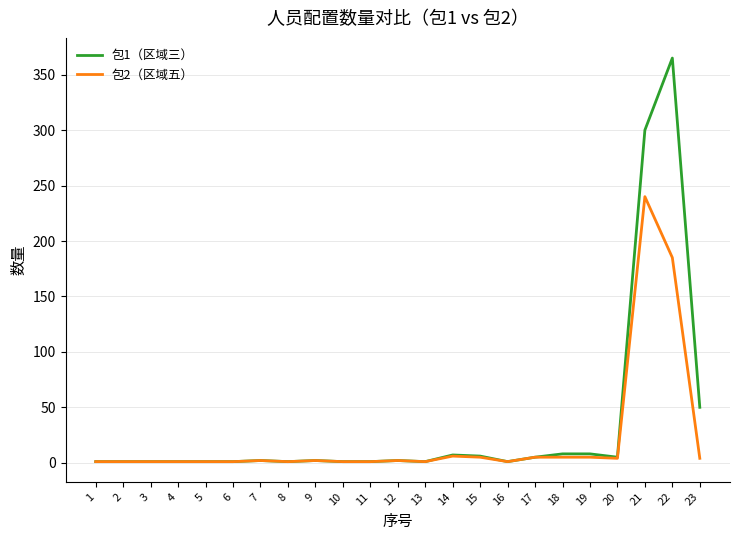

What is the maximum value shown in the chart?

365